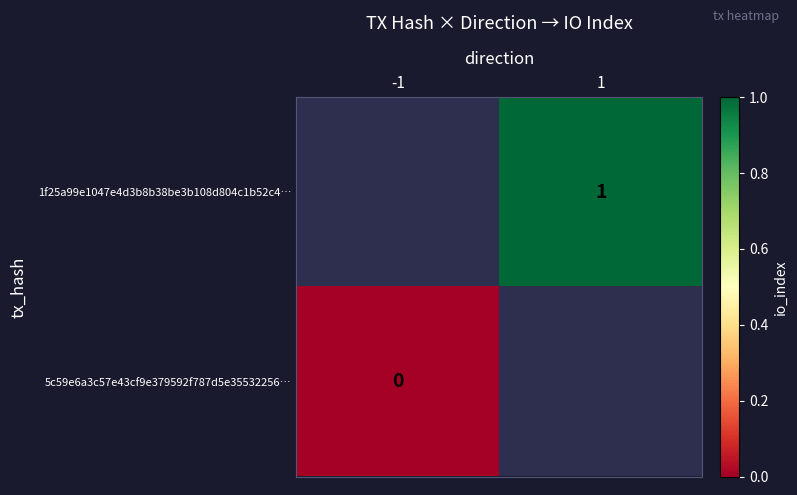

How many series are shown in this chart?

2